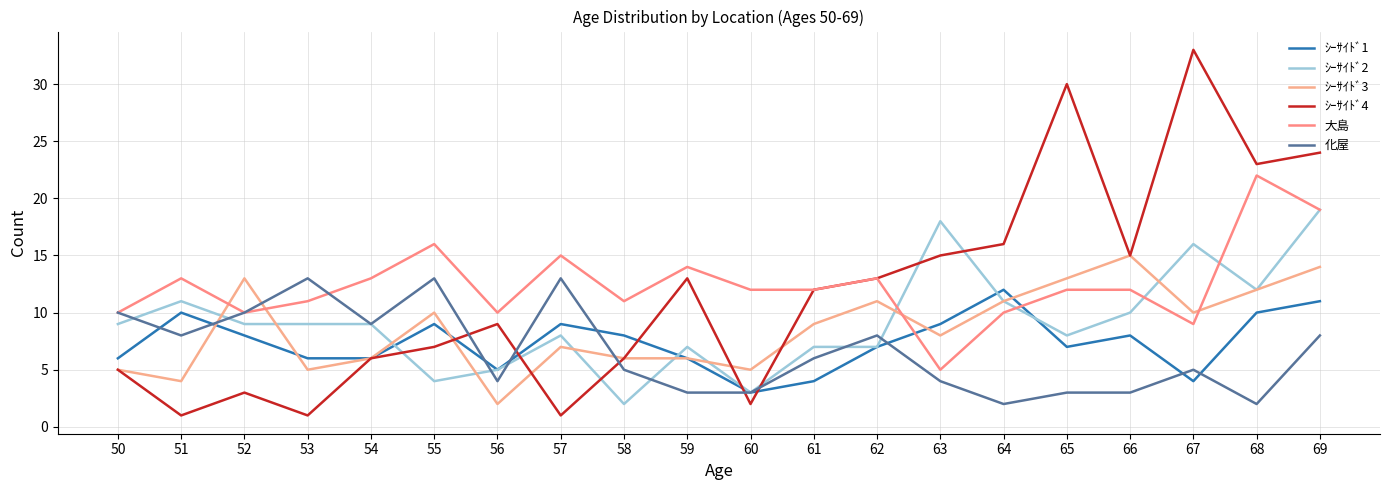

The value of ｼｰｻｲﾄﾞ1 at 61 is 4. True or false?

True